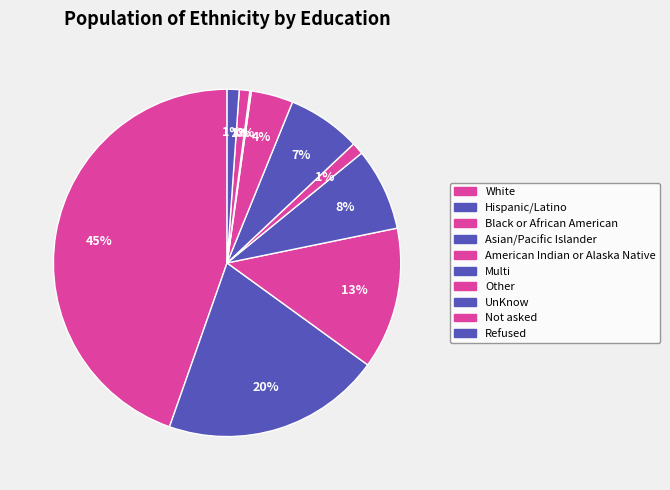

How much of the chart is everything except American Indian or Alaska Native?

98.9%